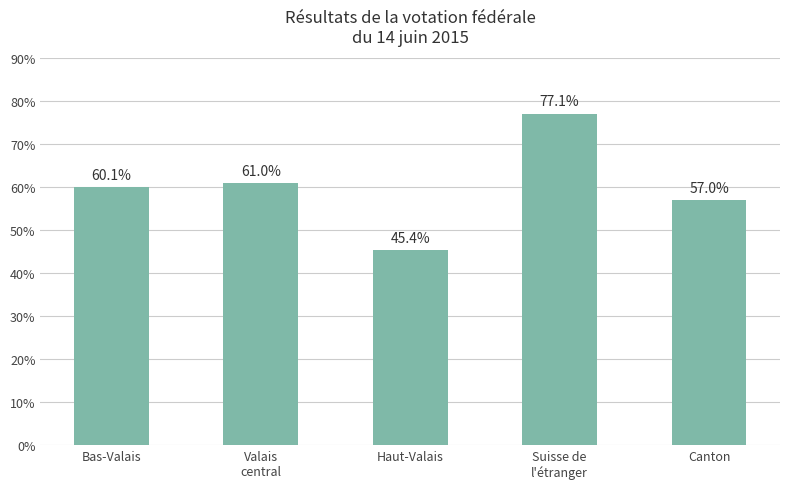

How many values exceed 60?

3